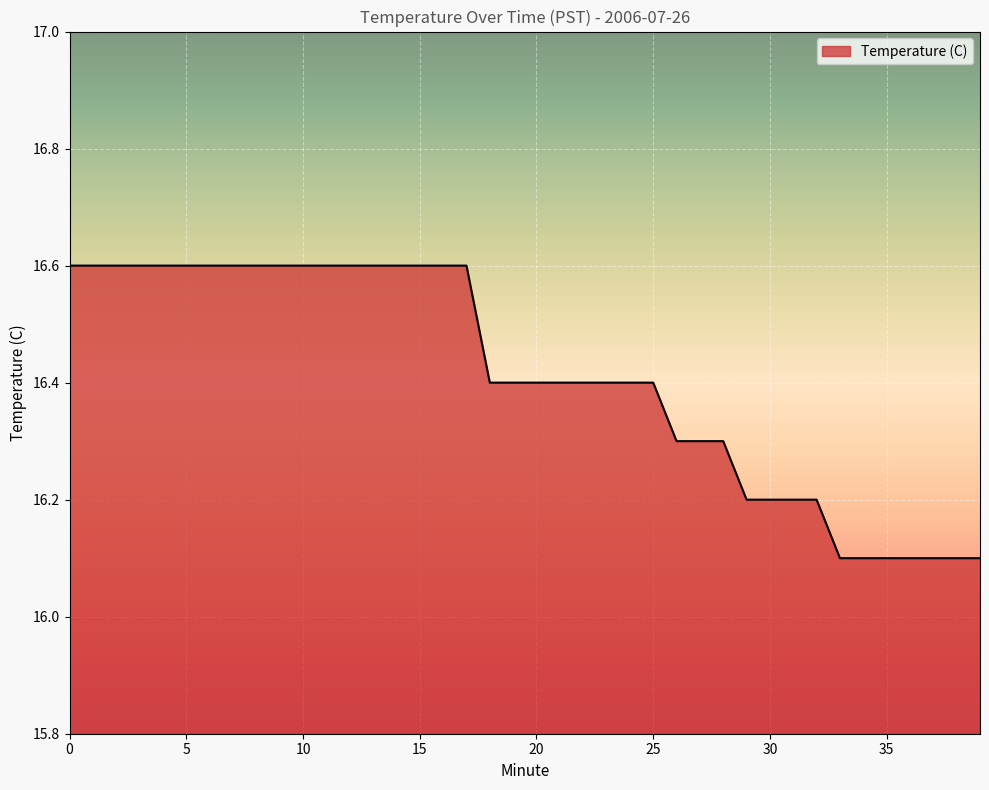

What is the maximum value shown in the chart?

16.6